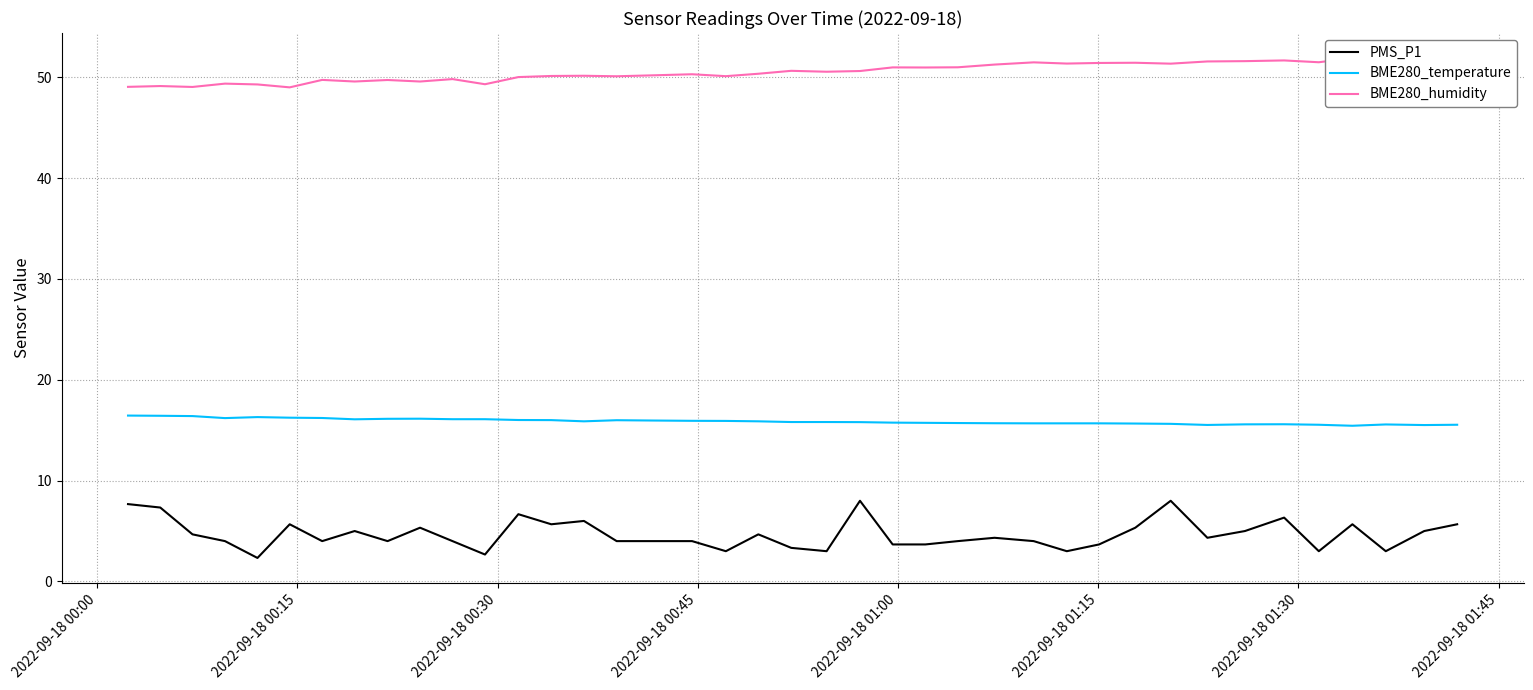

What is the lowest value of the BME280_temperature series?

15.4